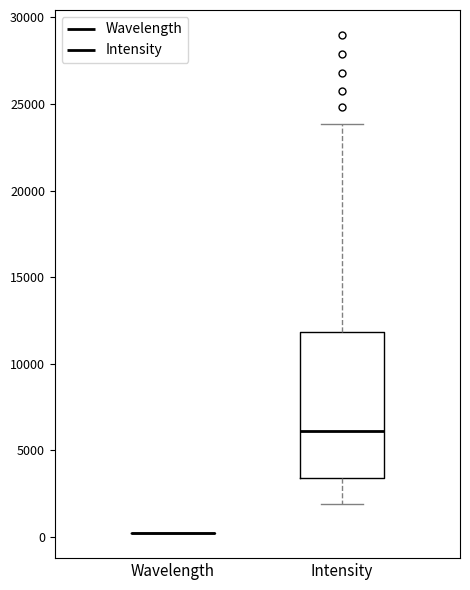

Which box is the tallest, from its lower edge to its upper edge?

Intensity